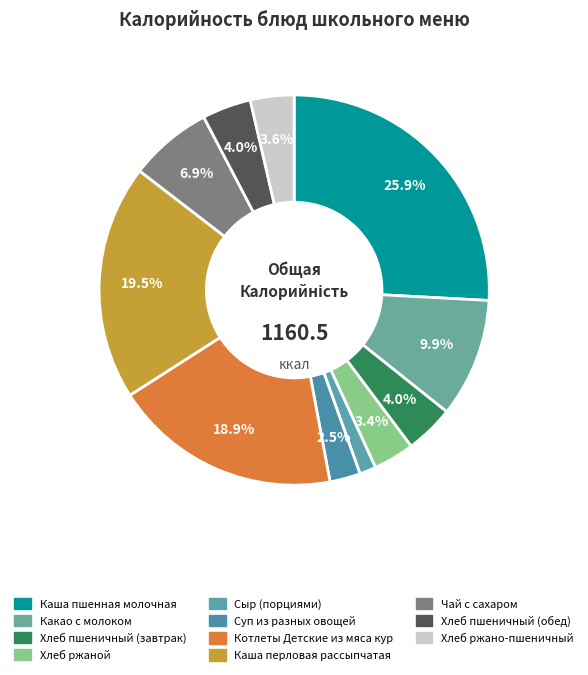

True or false: Хлеб пшеничный (обед) accounts for 4% of the total.

True